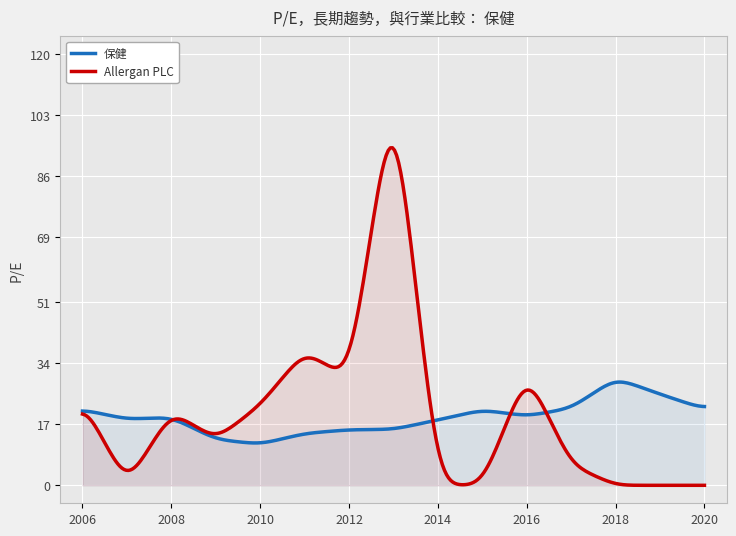

List the series in order of their peak value, lowest first.

保健, Allergan PLC